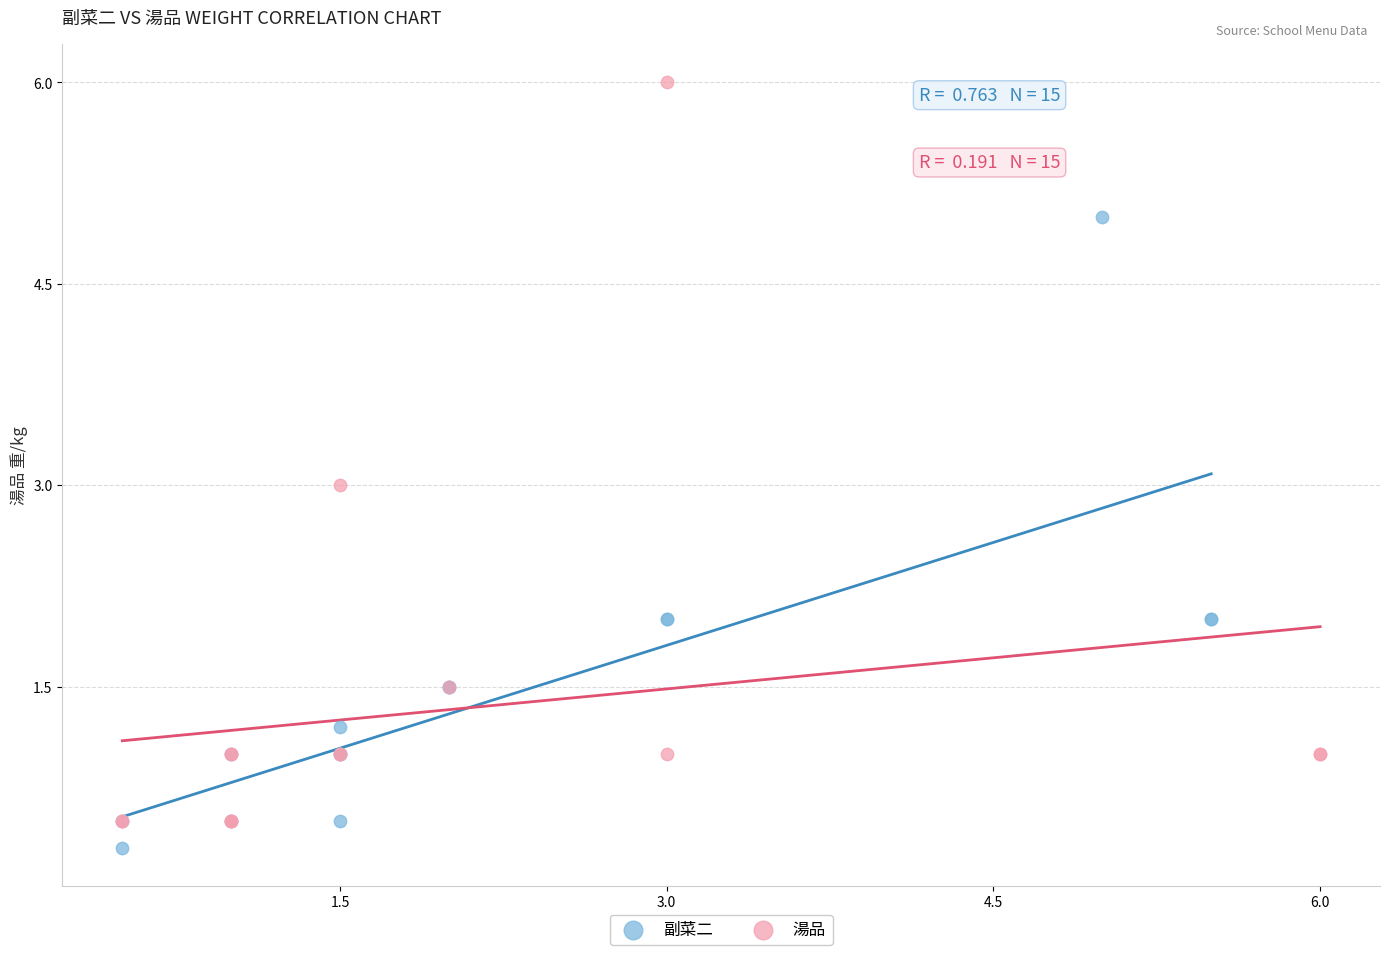

Which series has the largest Y range (max minus min)?

湯品